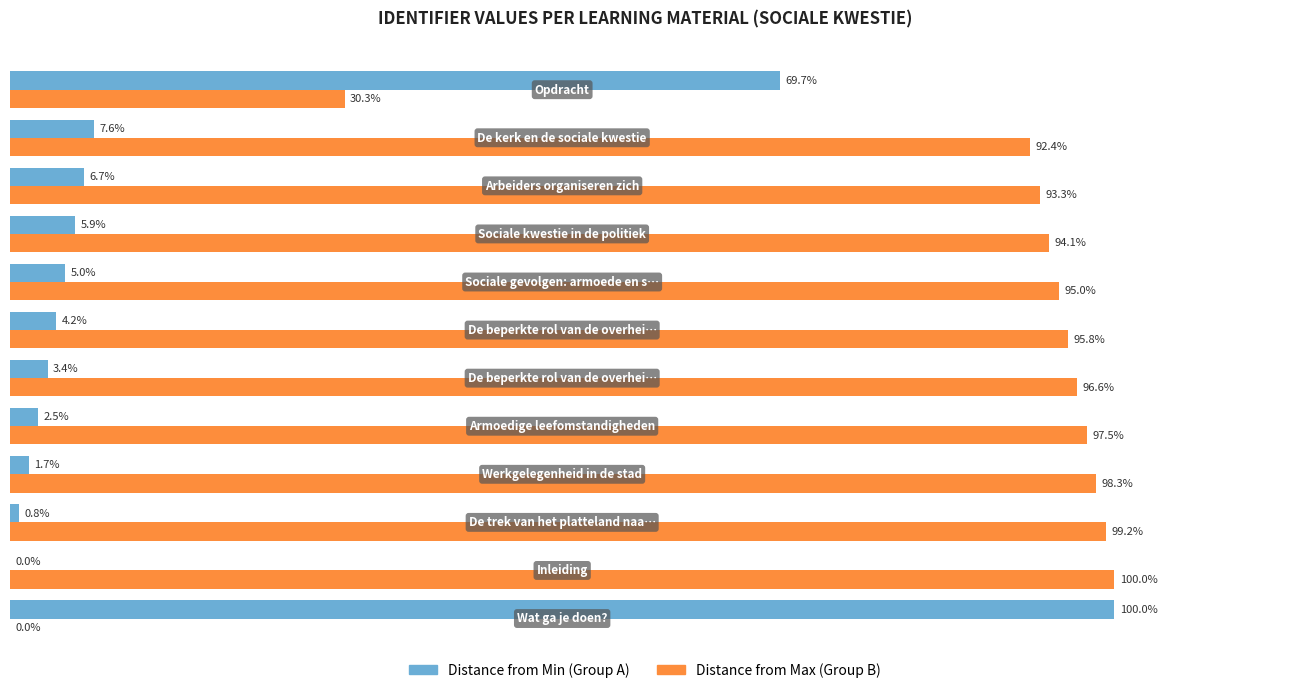

How many data points does each series have?

12